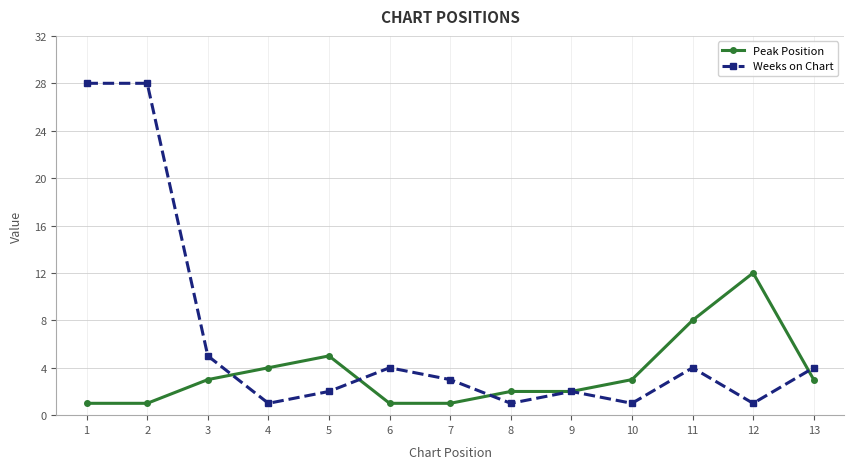

At which label is Peak Position closest to 6?

5